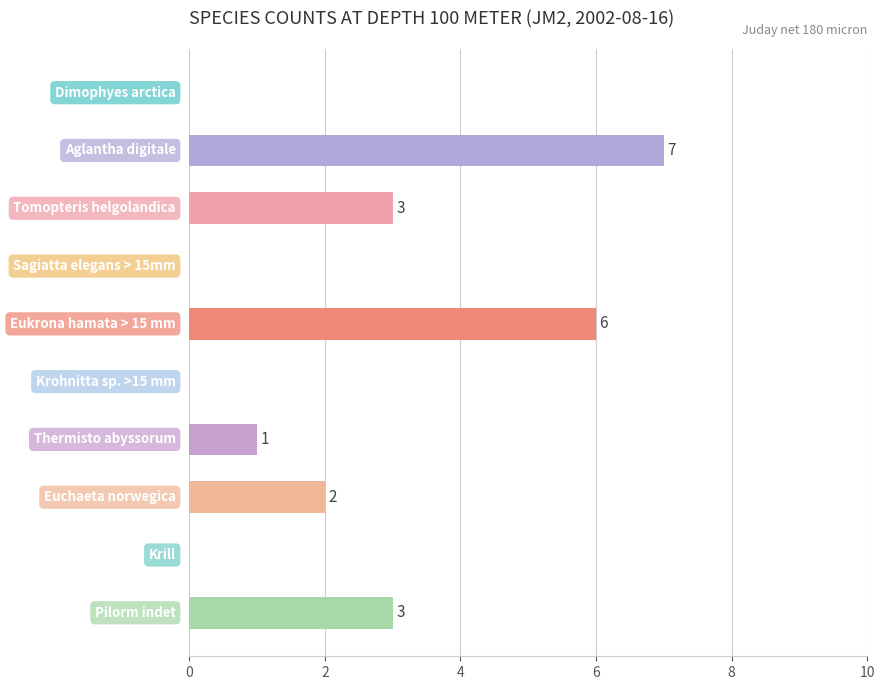

What is the maximum value shown in the chart?

7